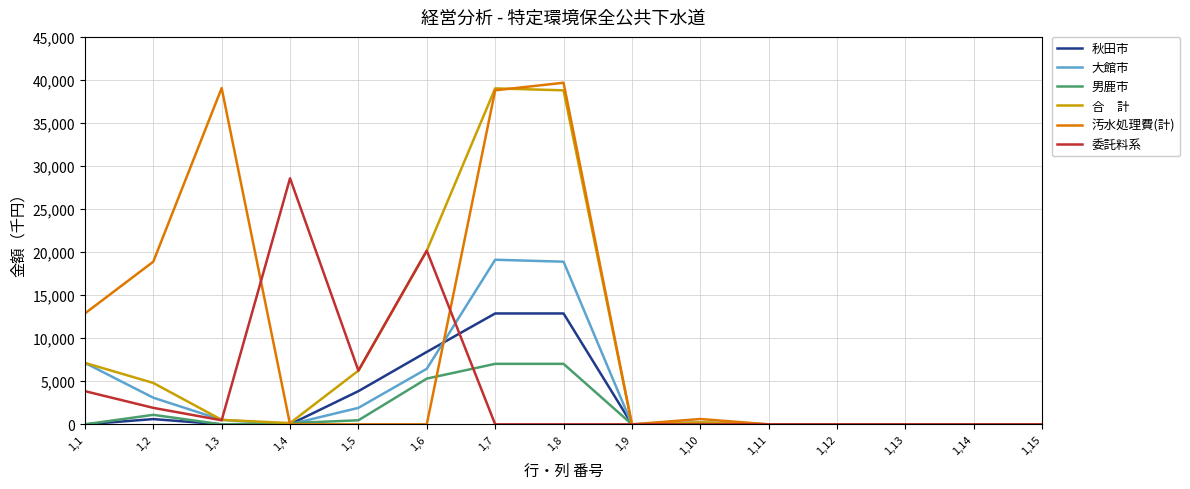

What is the greatest value displayed?

39673